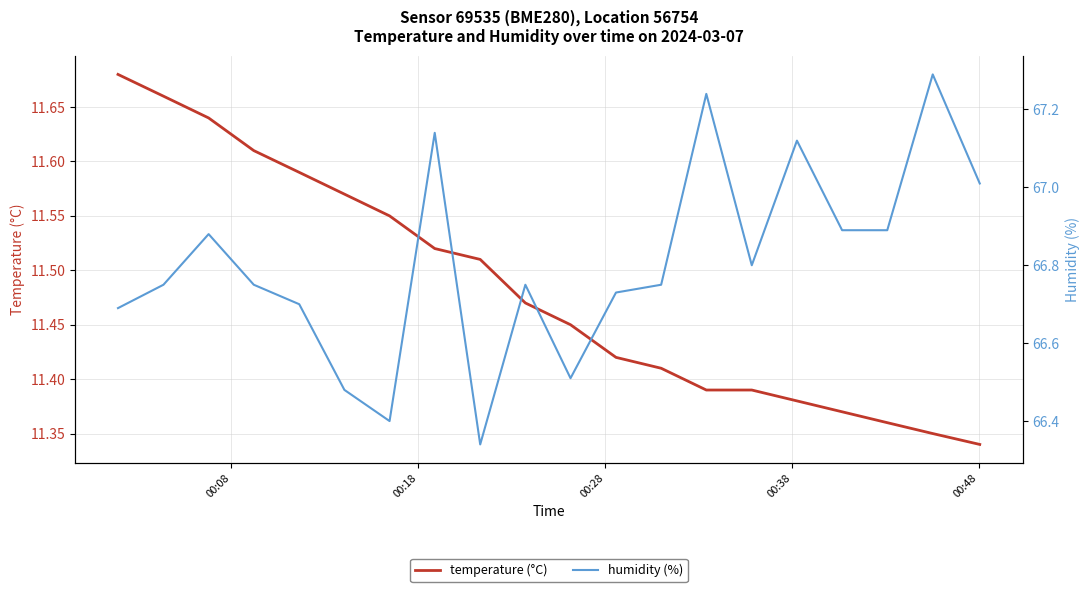

How many lines are shown in the chart?

2